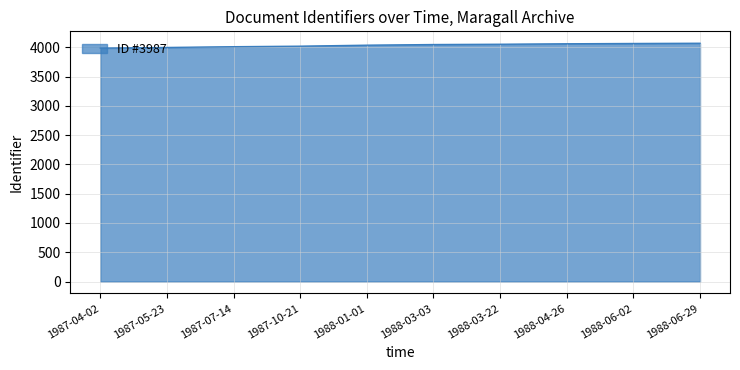

Approximately how many times larger is the value at 1988-06-02 compared to 1987-07-14?

1.0